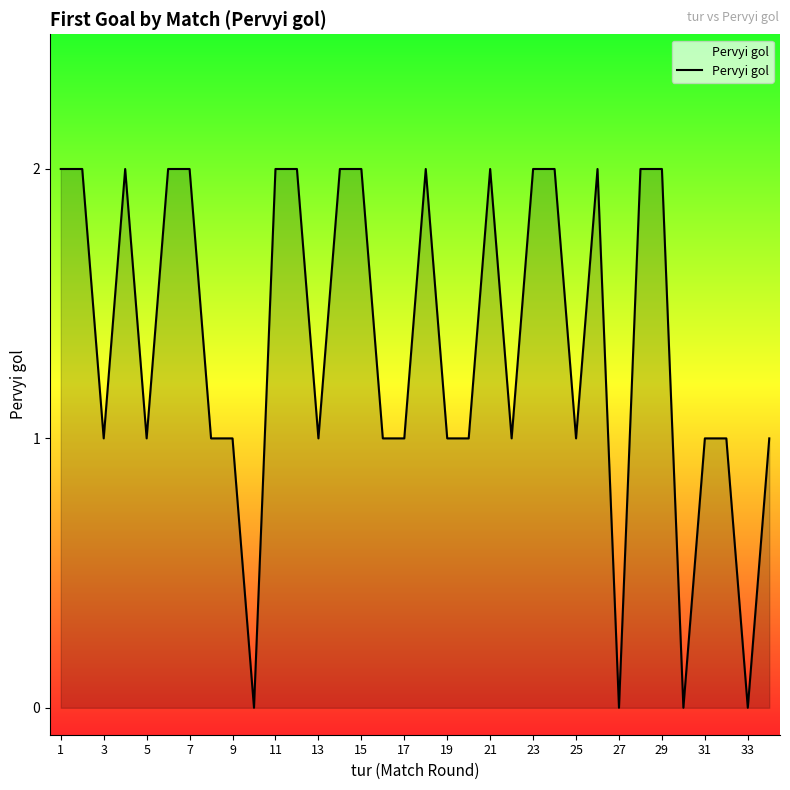

Reading right to left, transcribe all the data shown in this chart.

1	0	1	1	0	2	2	0	2	1	2	2	1	2	1	1	2	1	1	2	2	1	2	2	0	1	1	2	2	1	2	1	2	2